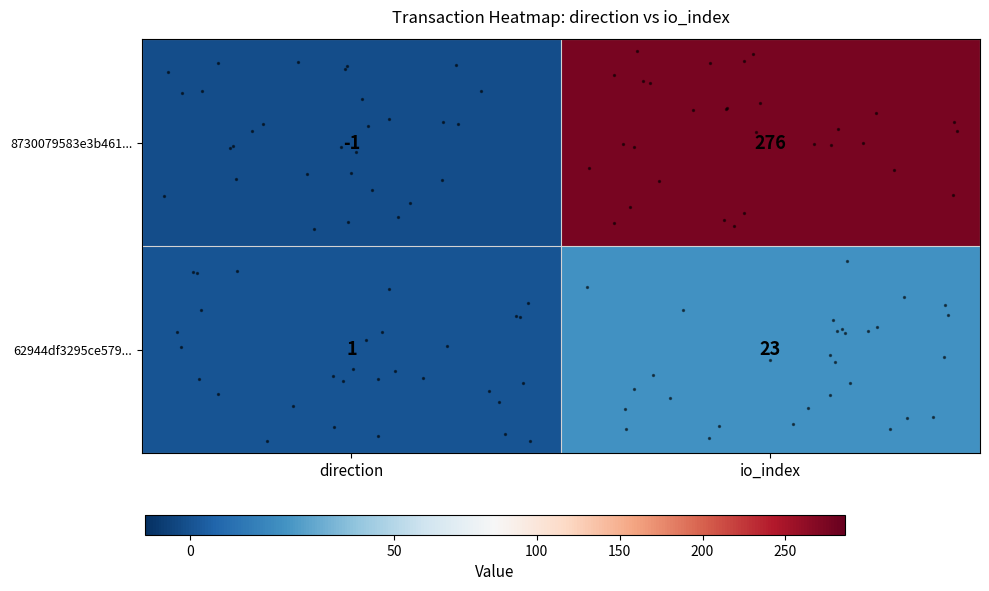

Which series has the largest total across all categories?

row_0